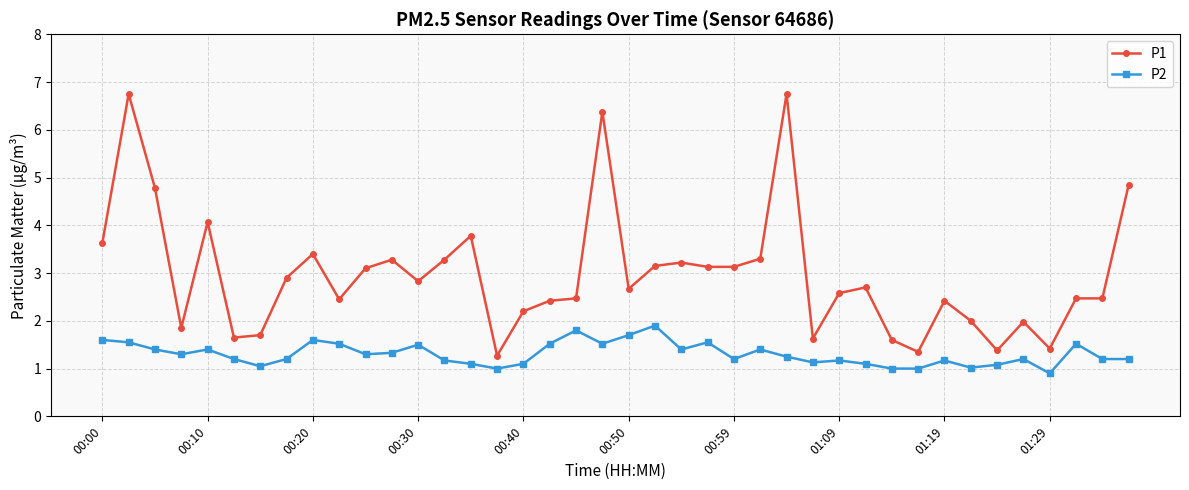

What is the greatest value displayed?

6.8